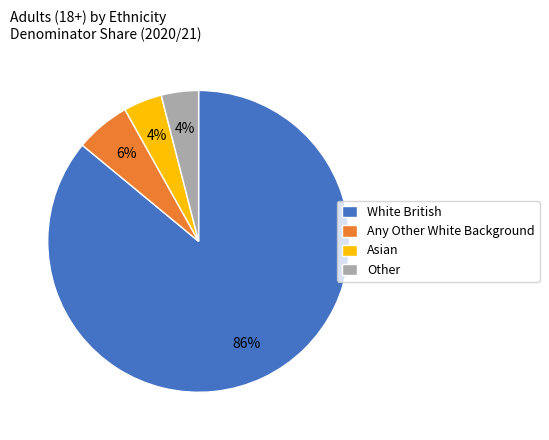

Is it true that White British is 86% of the pie?

True